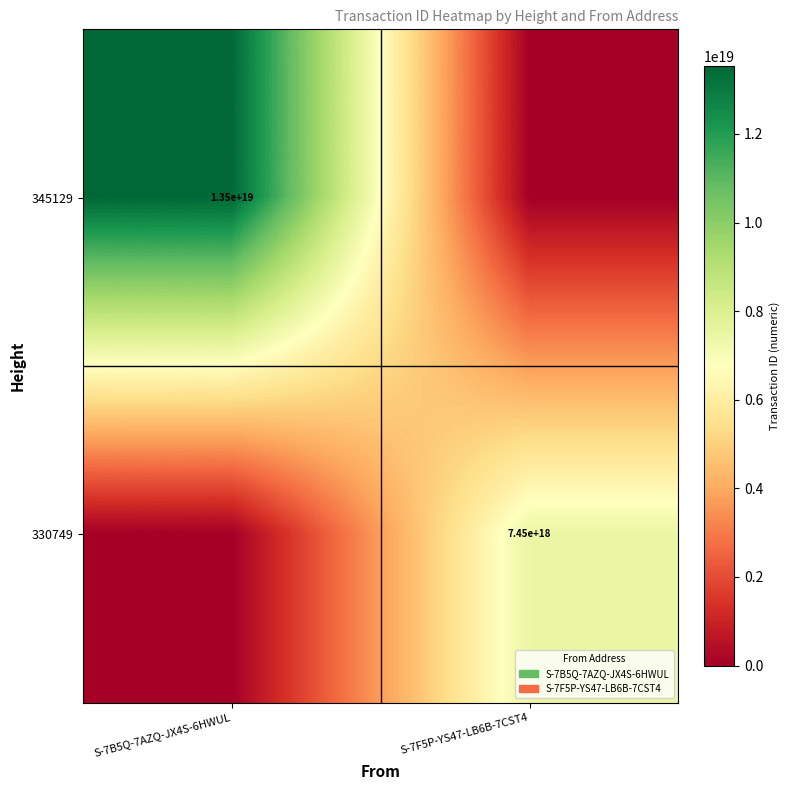

How many distinct data groups are displayed?

2